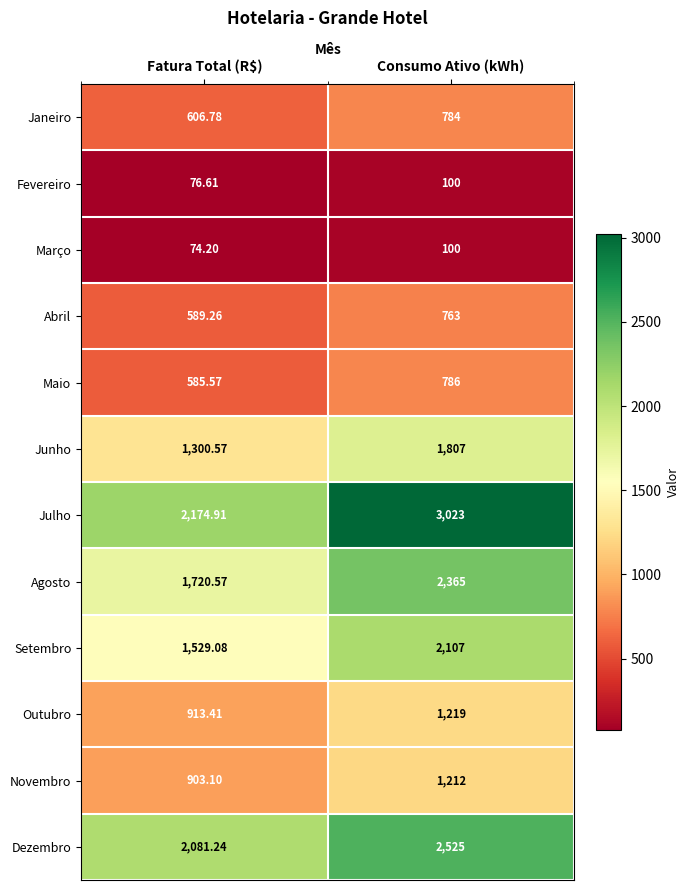

Between Fatura Total (R$) and Consumo Ativo (kWh), which series saw the biggest shift?

Julho